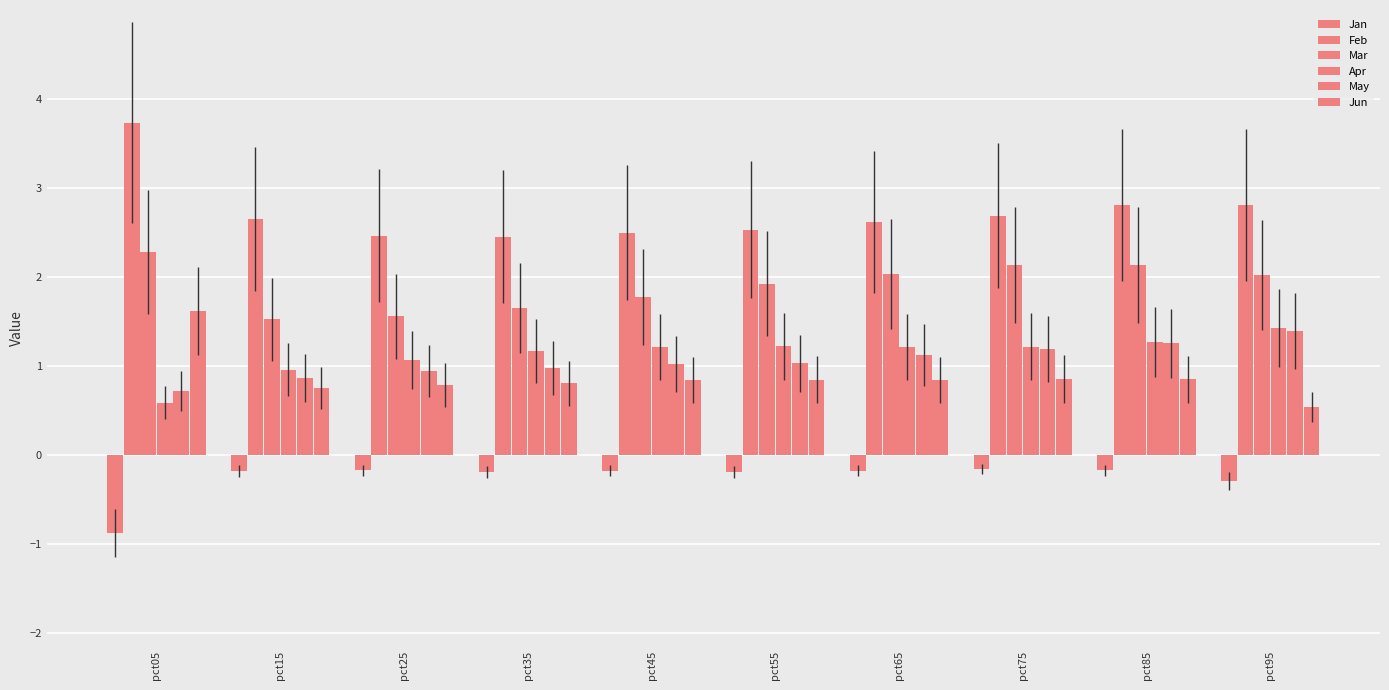

How many groups of bars are there?

10